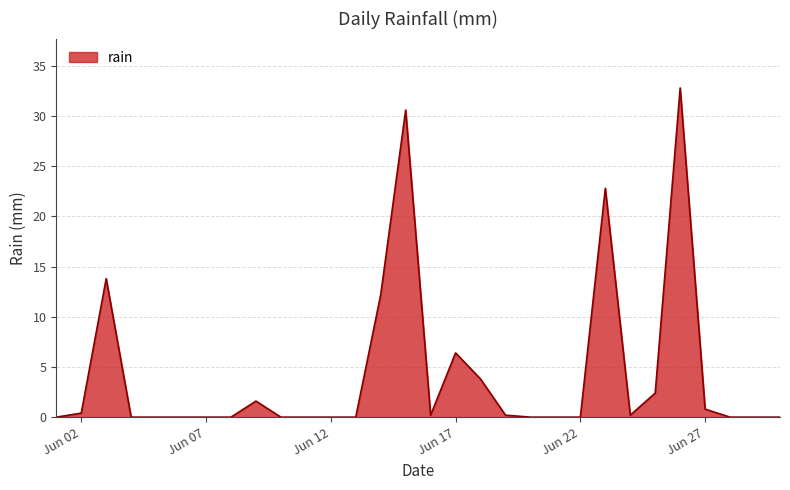

What is the difference between the maximum and minimum values?

32.8